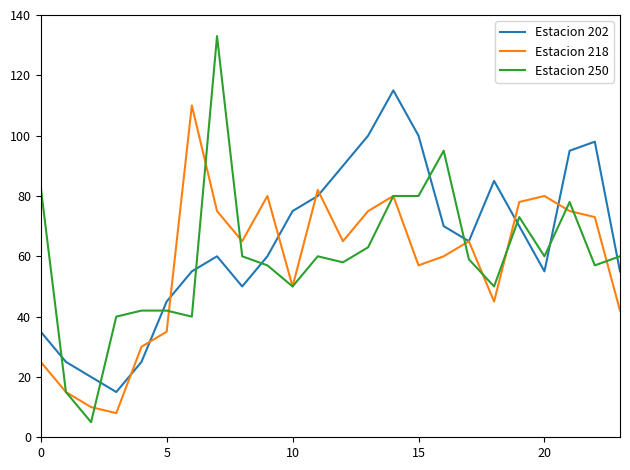

Which series has the largest total across all categories?

Estacion 202